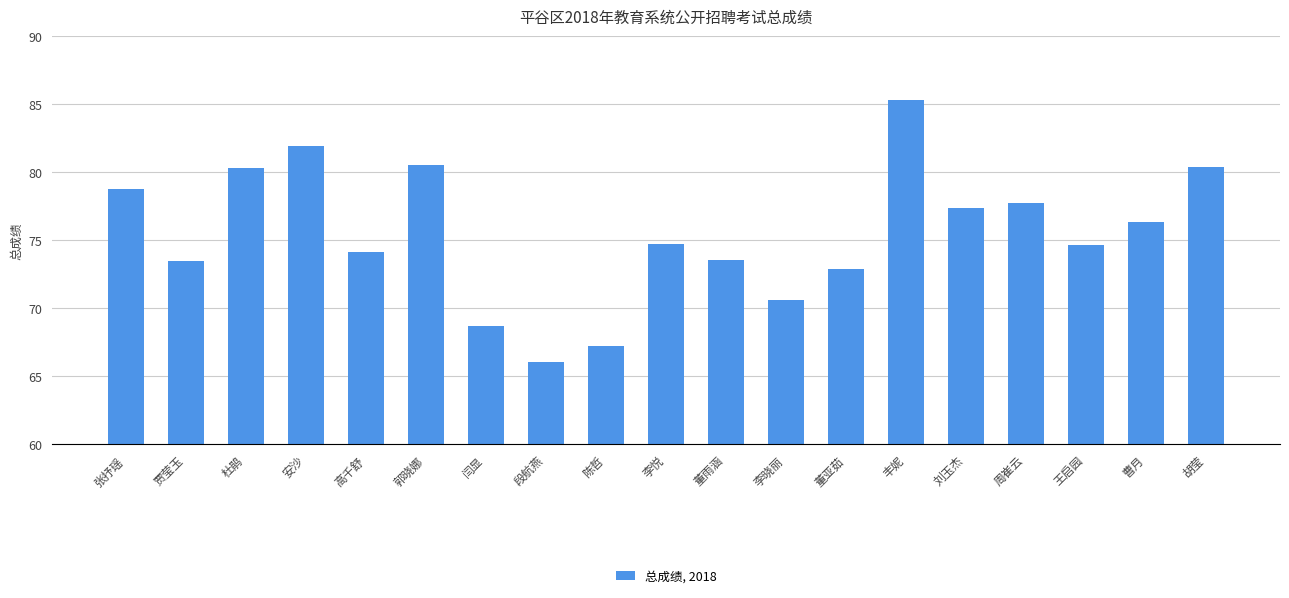

What is the label of the 17th bar from the right?

杜鹃